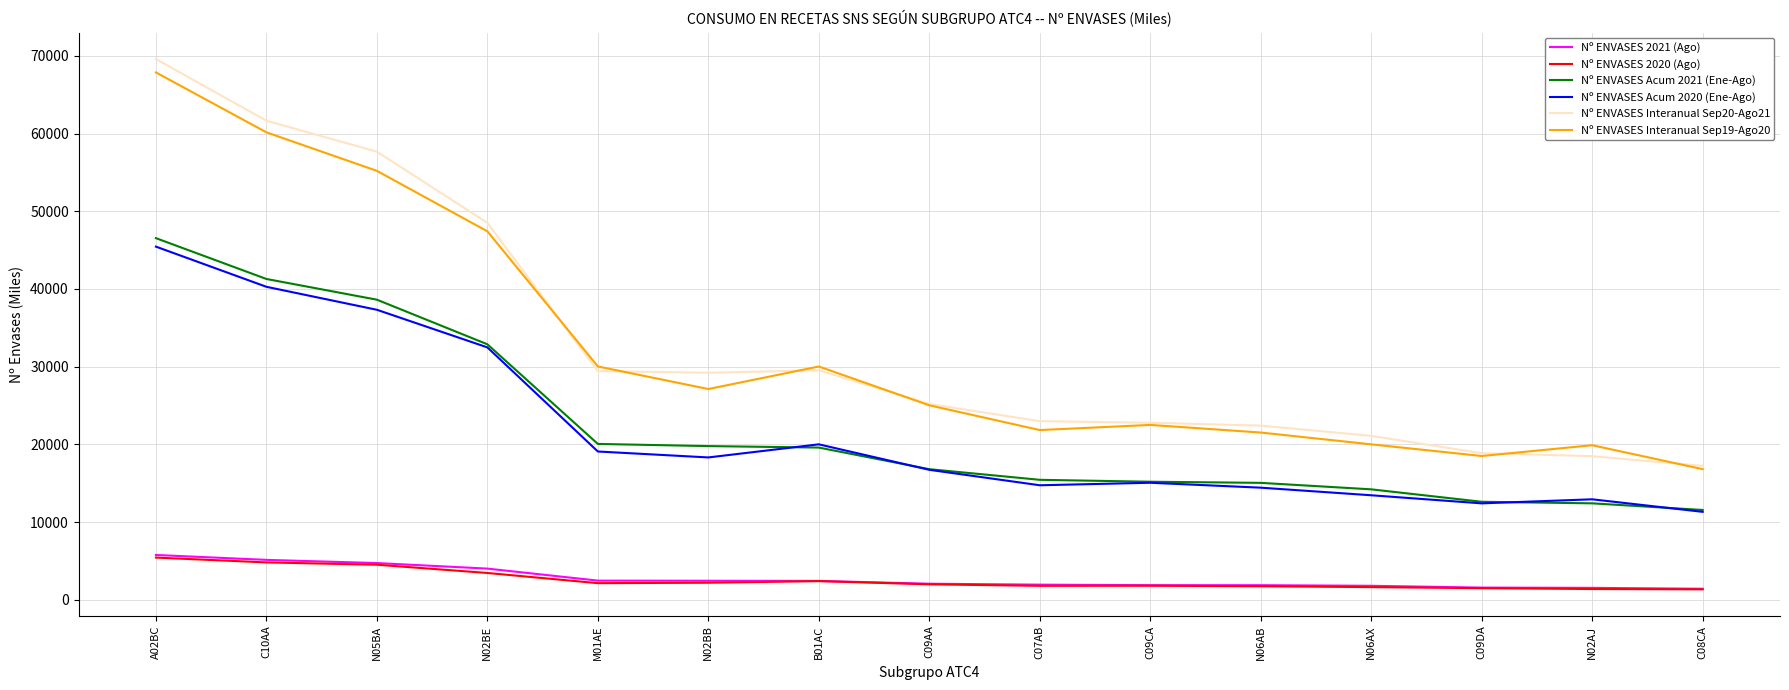

What position from the left is C07AB?

9